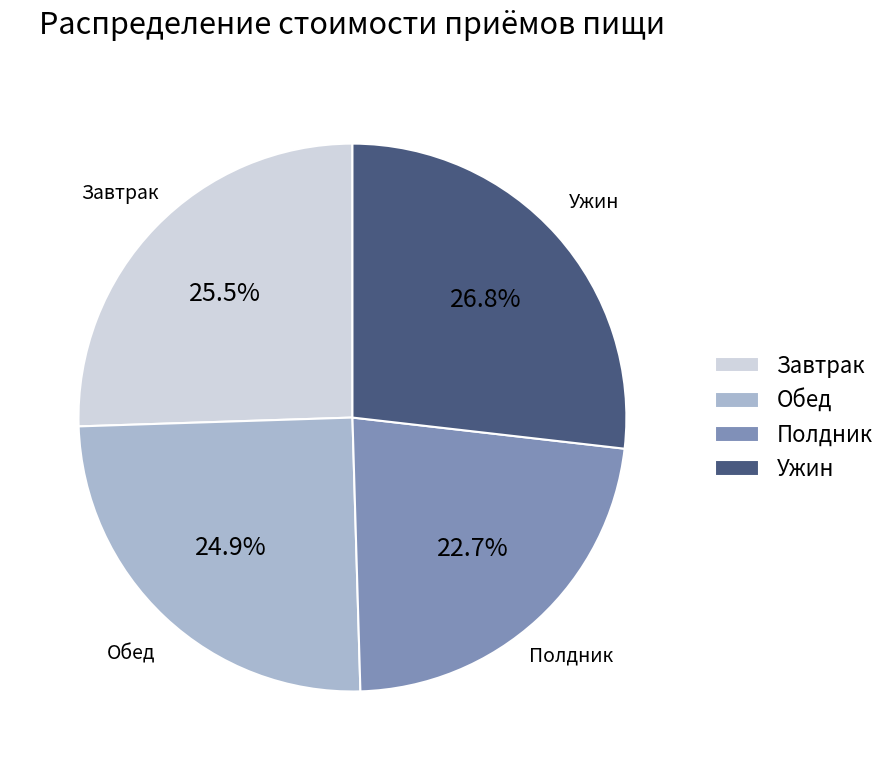

Count the number of slices in the pie.

4